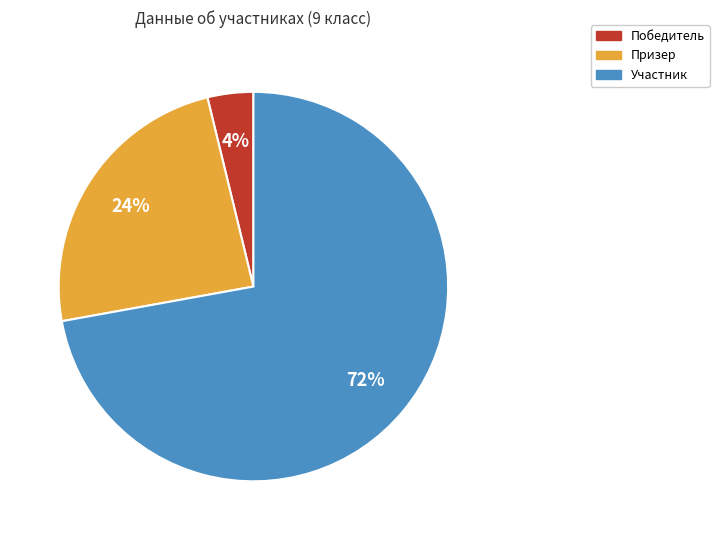

Count the number of slices in the pie.

3